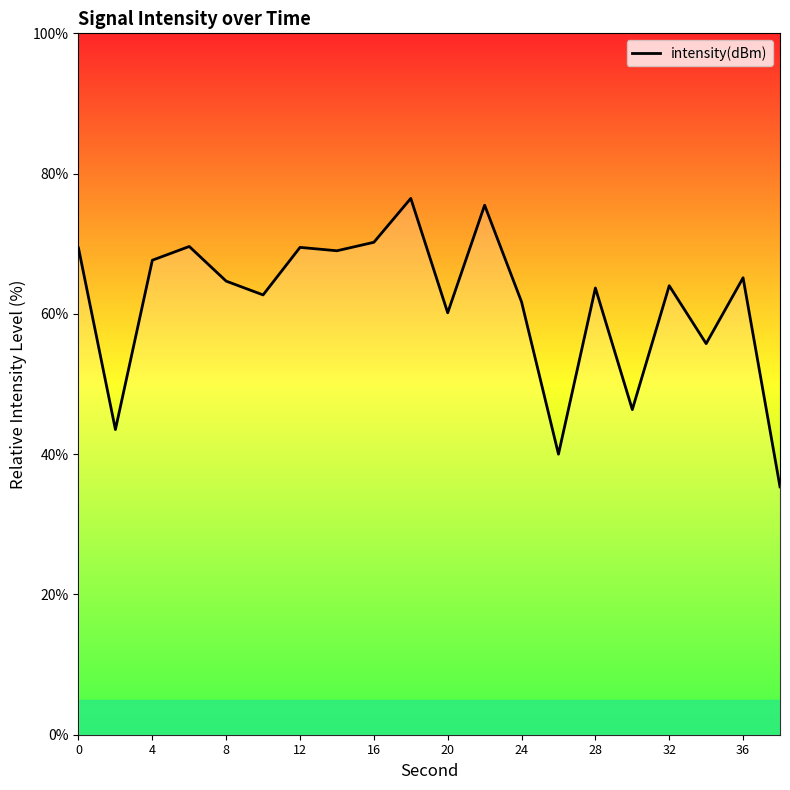

What is the minimum value shown in the chart?

35.3